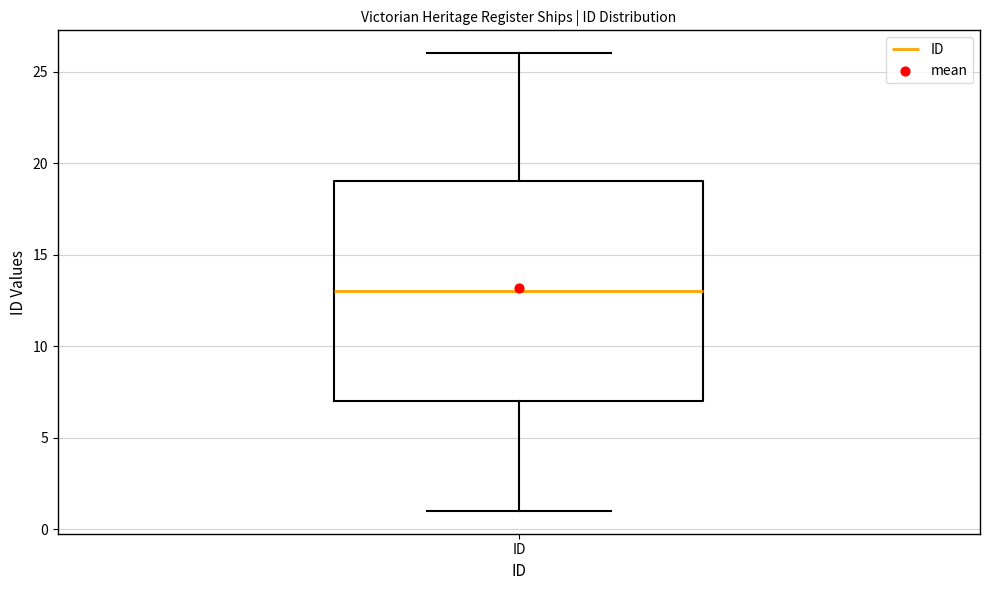

Read this box plot against the y-axis: the position of the median line, the range covered by the box, and the ends of both whiskers. The values are not printed on the chart, so give them approximately, as read against the axis.

median 13, box 7 to 19, whiskers 1 to 26